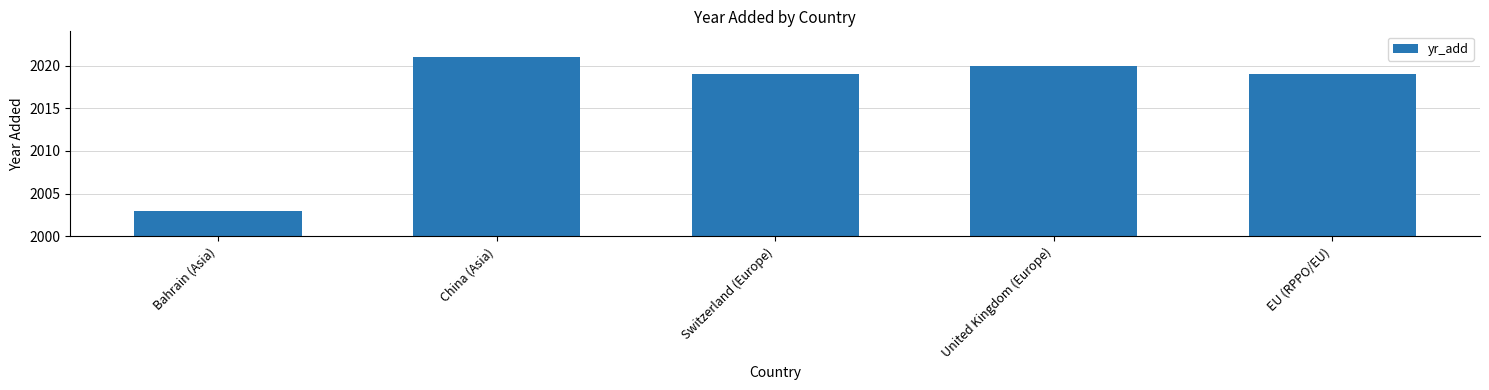

What is the value of the 5th bar from the left?

2019